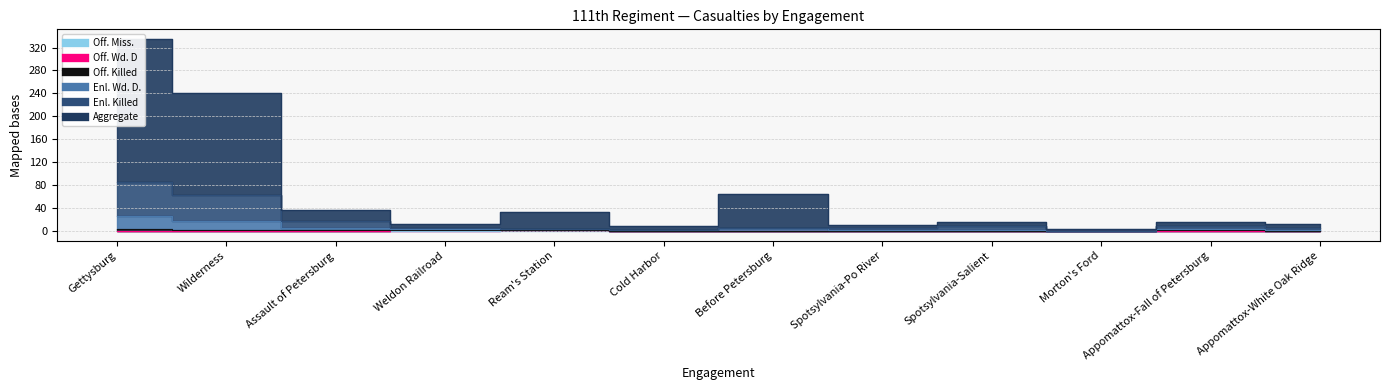

True or false: Enl. Killed and Enl. Wd. D. intersect in this chart.

False